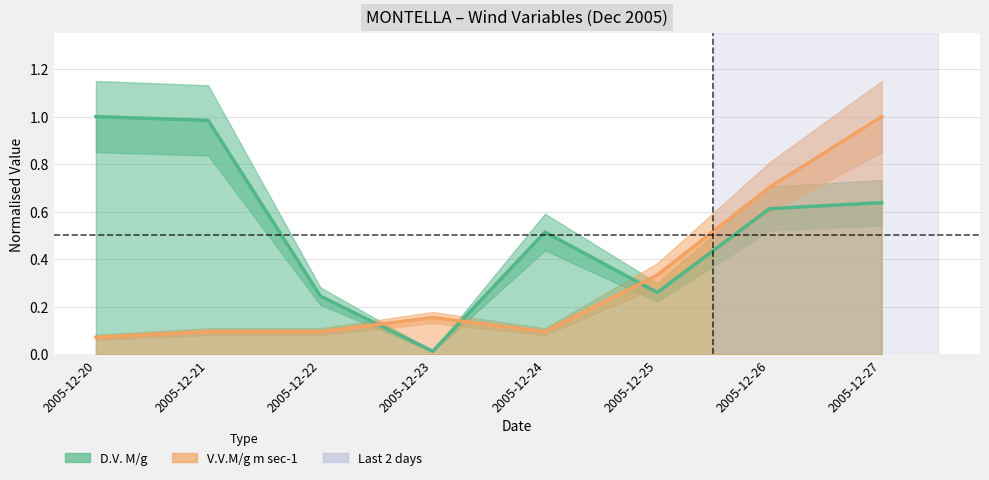

What are all the series names shown in the legend?

D.V. M/g, V.V.M/g m sec-1